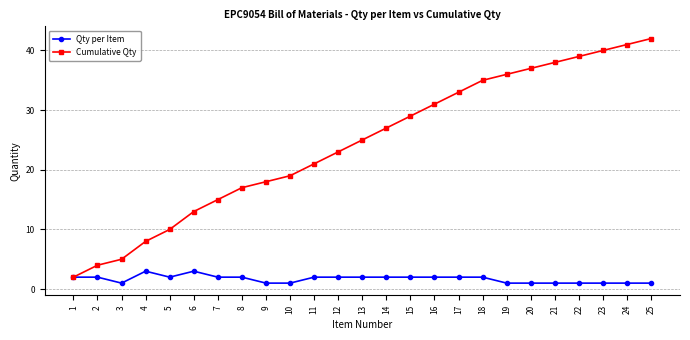

What is the value of the Qty per Item point at the 14th from the left?

2